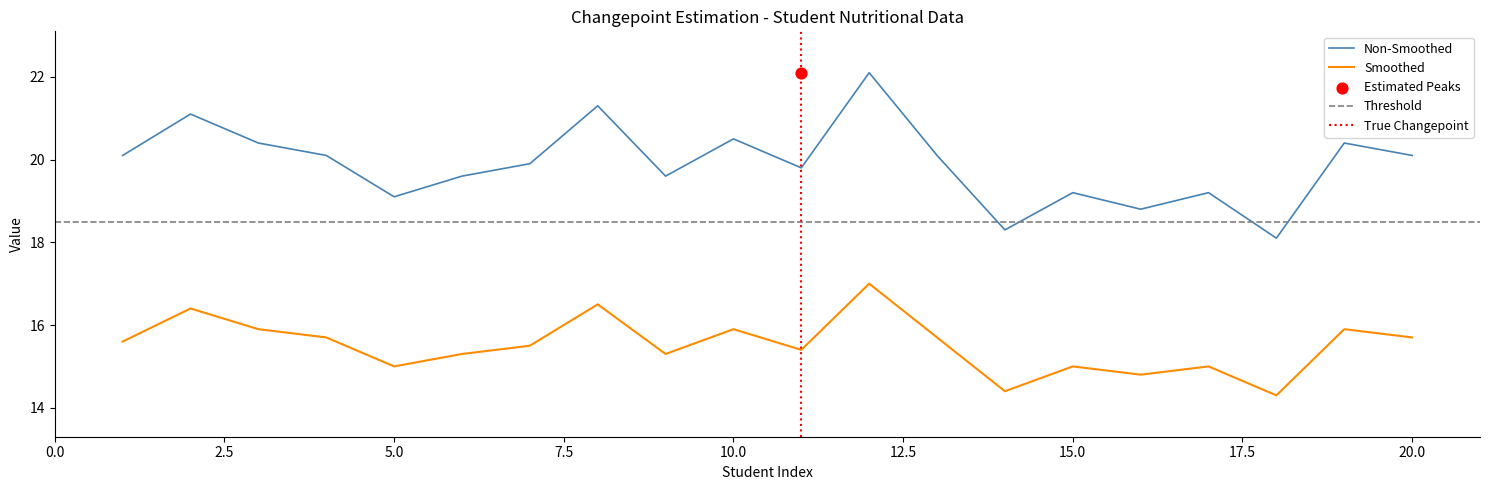

At how many categories does at least one series exceed 21?

3